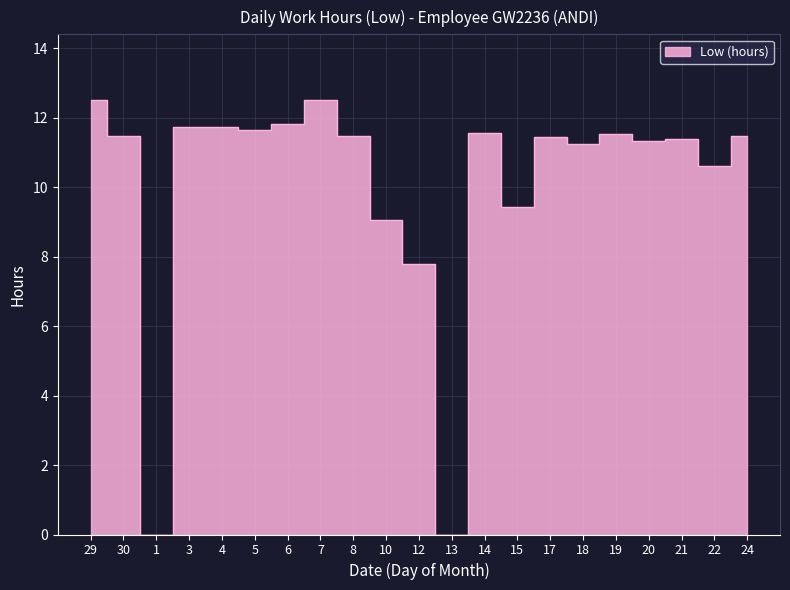

Rank the categories by value from highest to lowest.

29, 7, 6, 3, 4, 5, 14, 19, 30, 24, 8, 17, 21, 20, 18, 22, 15, 10, 12, 1, 13